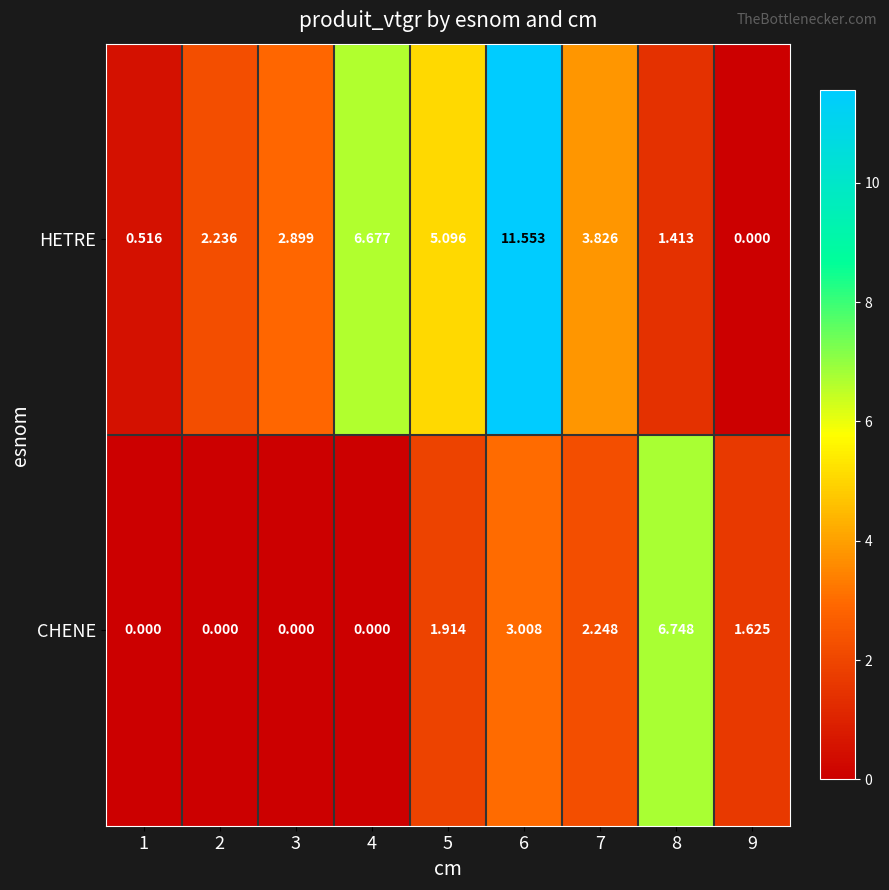

At which category does the chart reach its peak across all series?

6